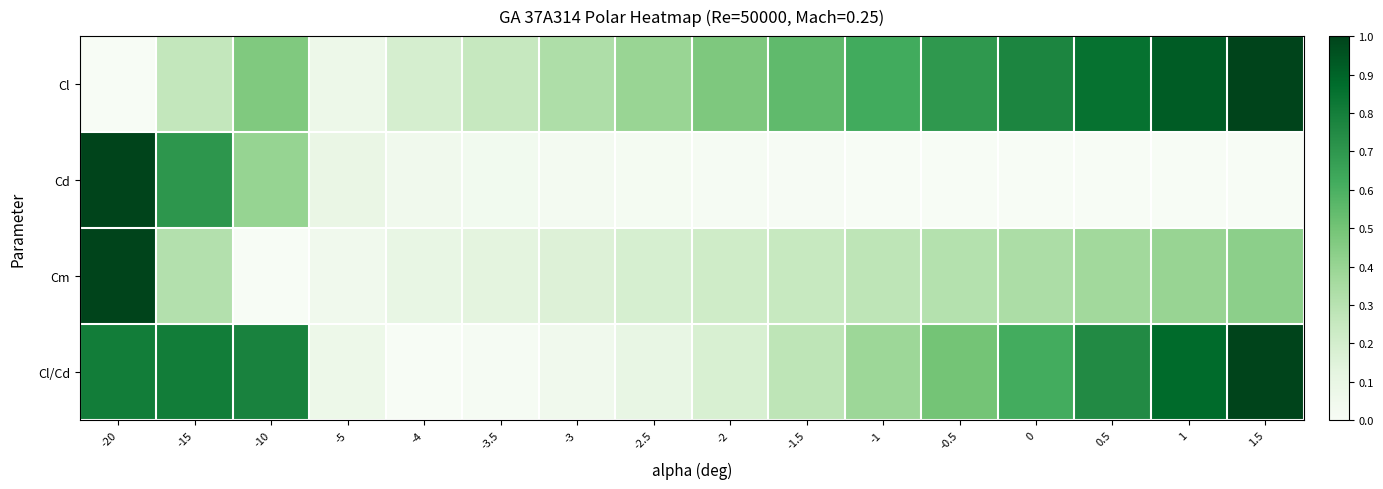

List the series in order of their peak value, highest first.

Cl, Cd, Cm, Cl/Cd